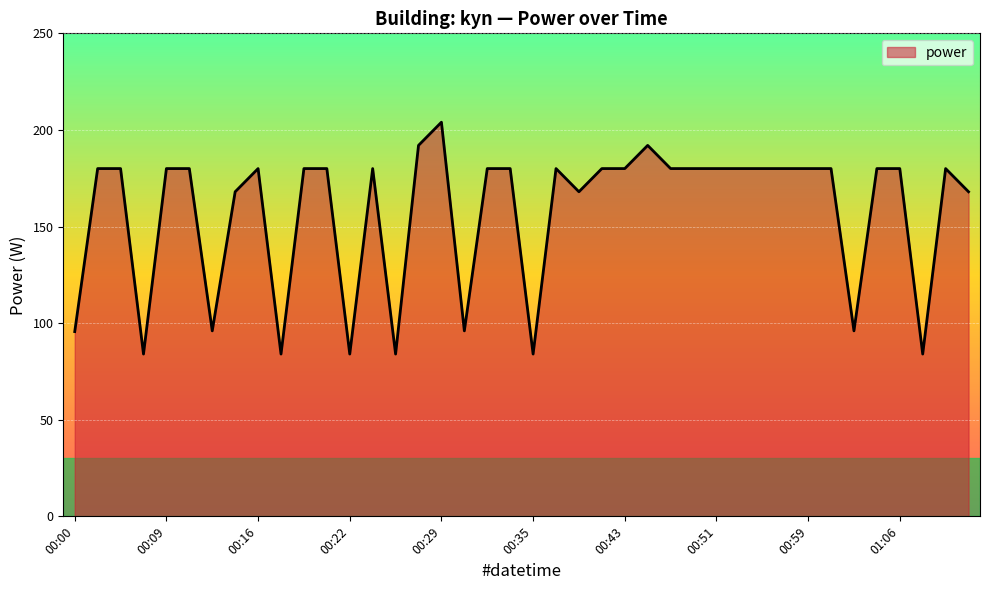

What is the minimum value shown in the chart?

84.0